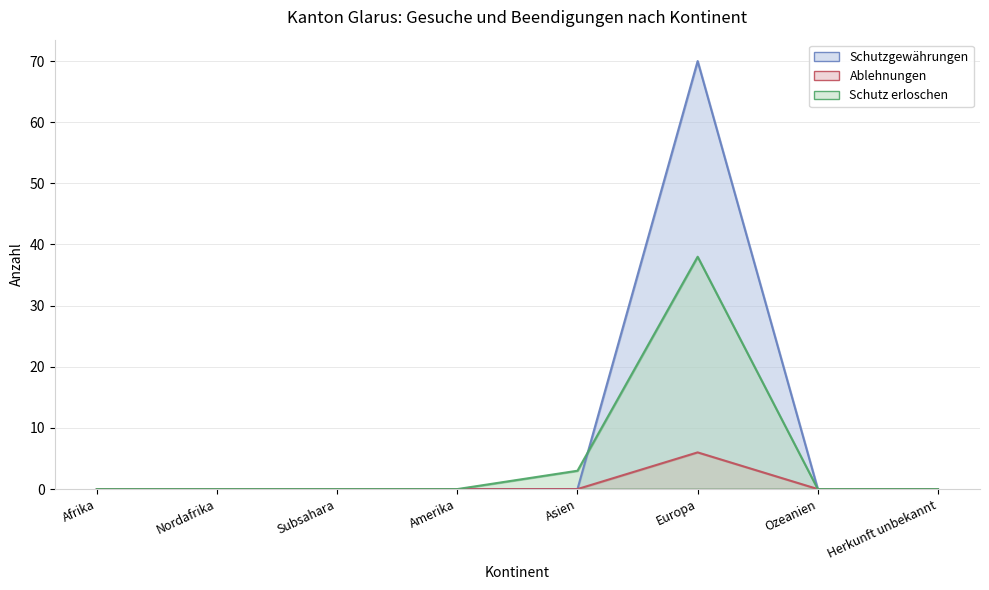

Which series has the largest total across all categories?

Schutzgewährungen